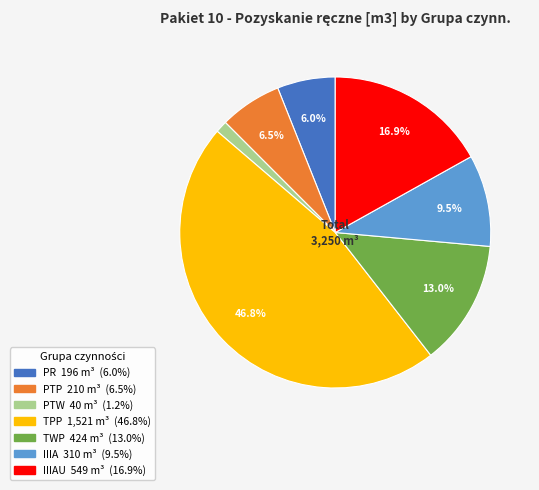

How many segments does this pie chart have?

7